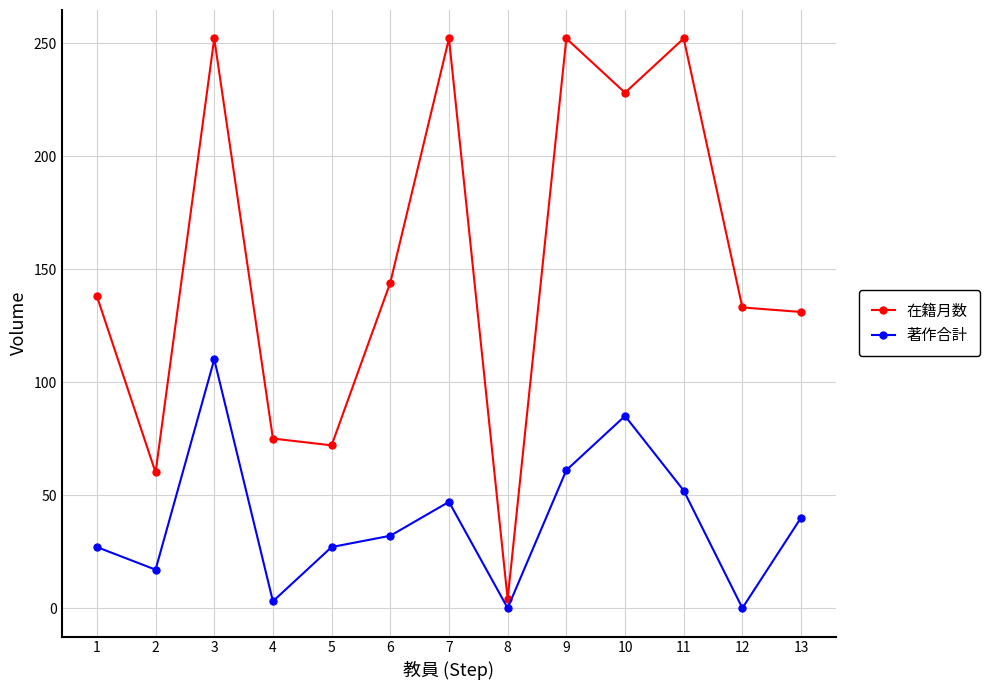

What is the sum of all 著作合計 values?

501